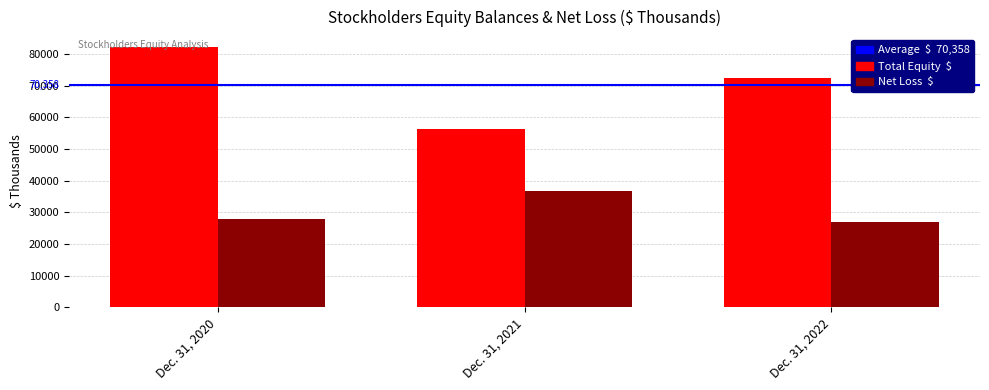

What is the minimum value shown in the chart?

26838